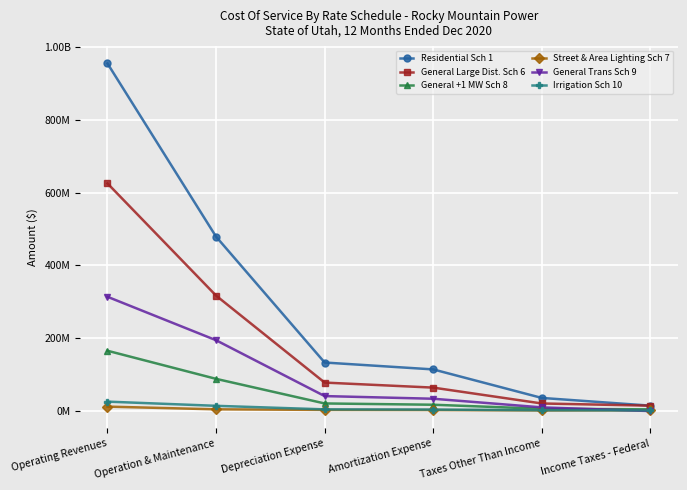

What is the smallest value displayed?

-1563000.9